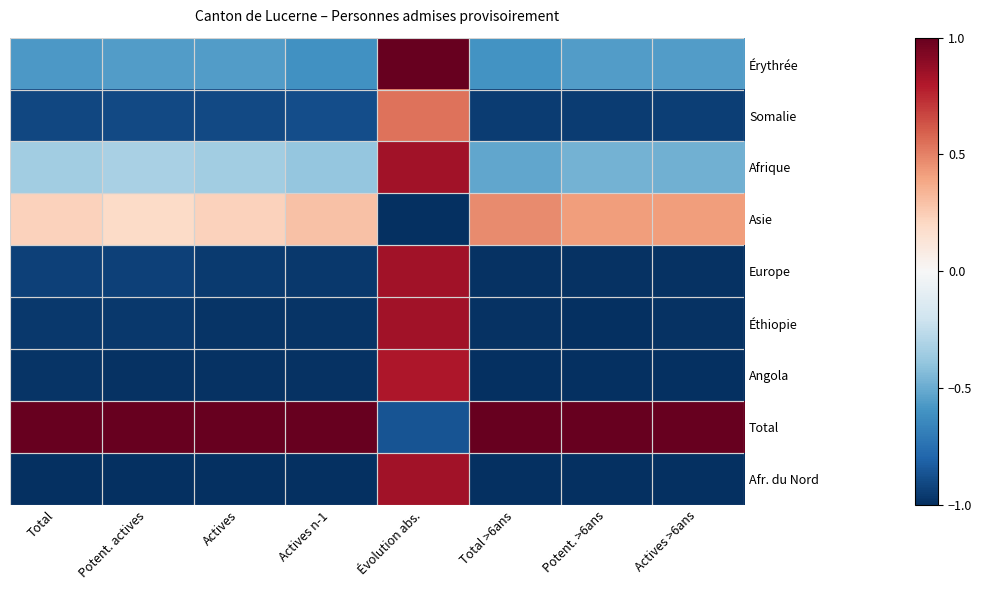

Count the number of data series in this chart.

9